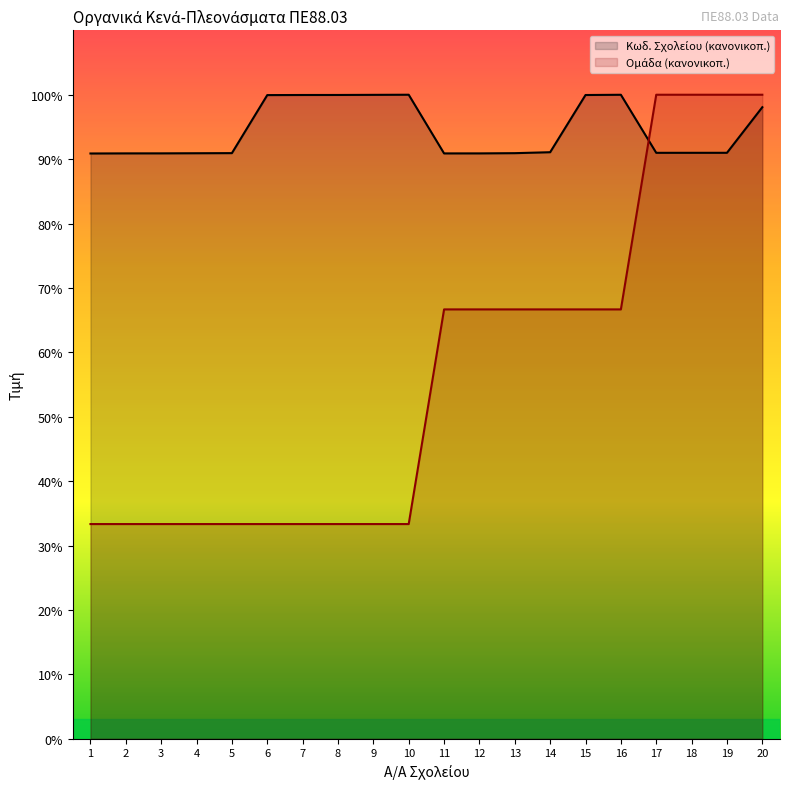

At which category is the sum across all series the highest?

20